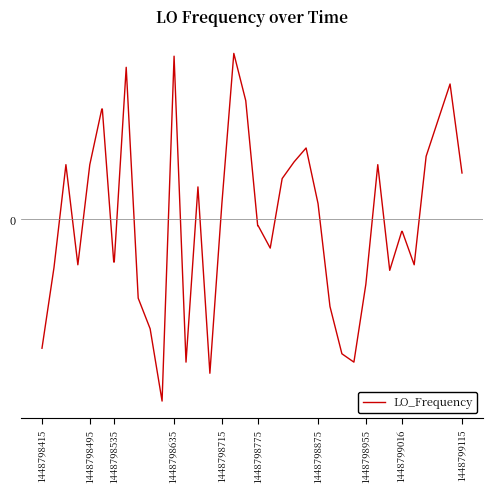

Does the chart have visible grid lines?

No